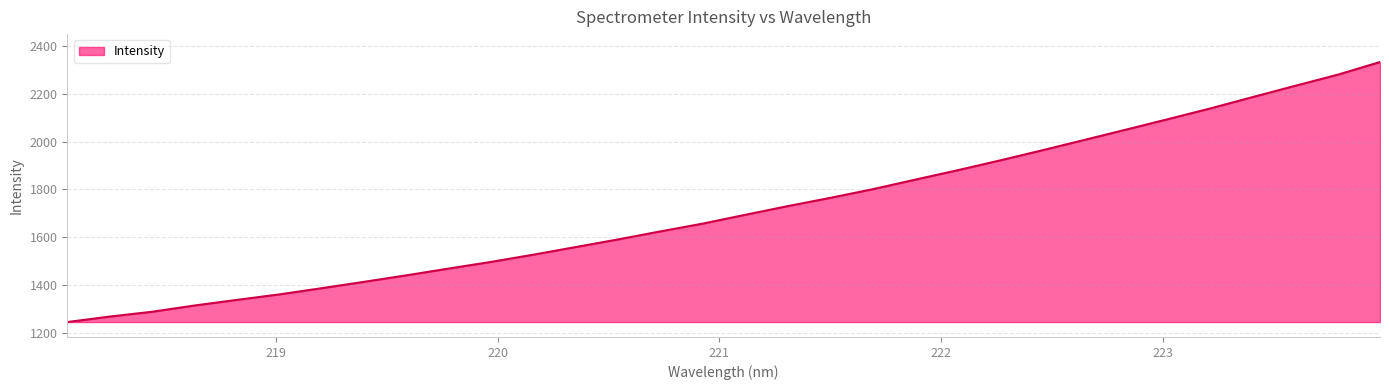

What is the sum of all values?

54904.8